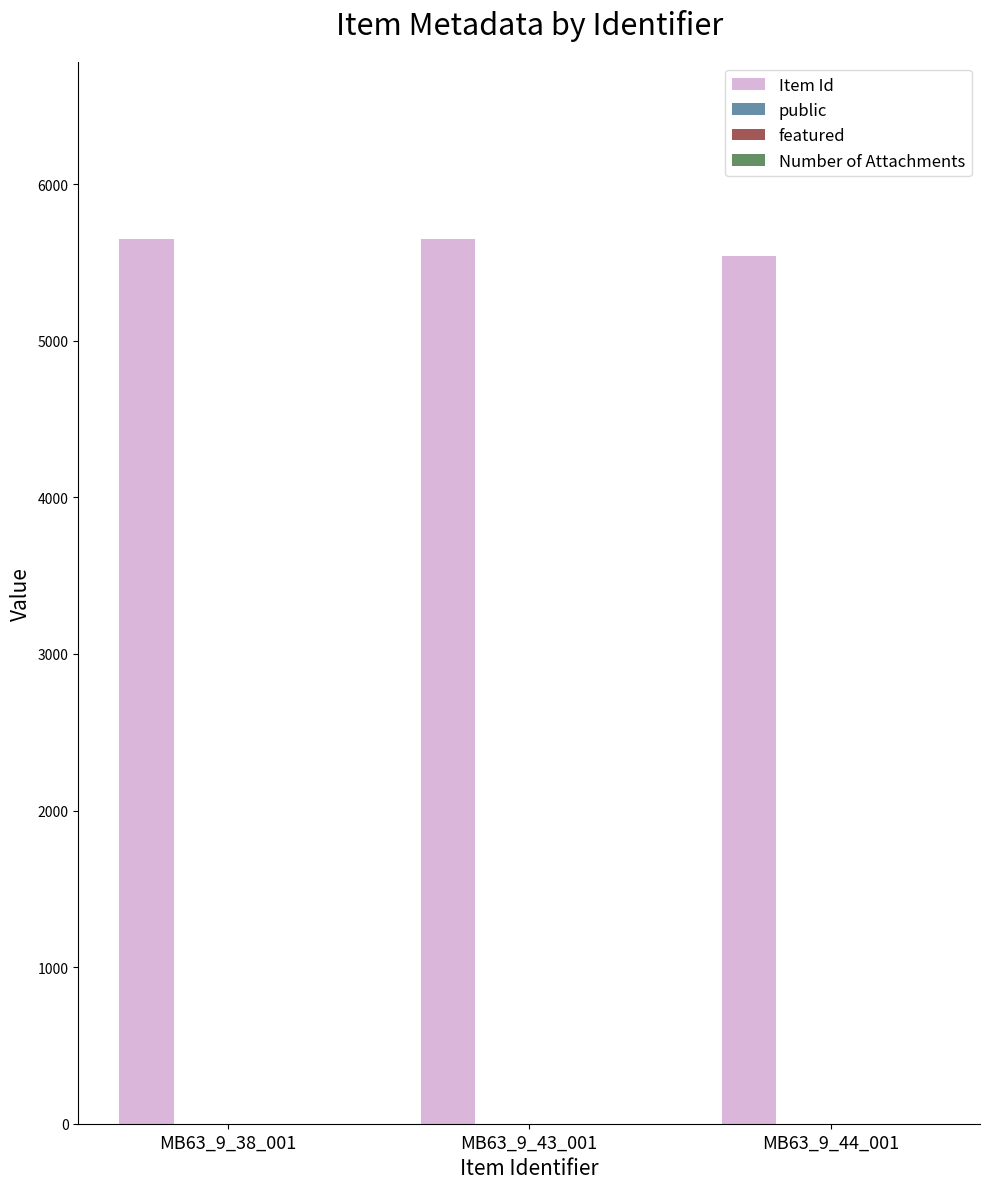

Which series has the largest total across all categories?

Item Id